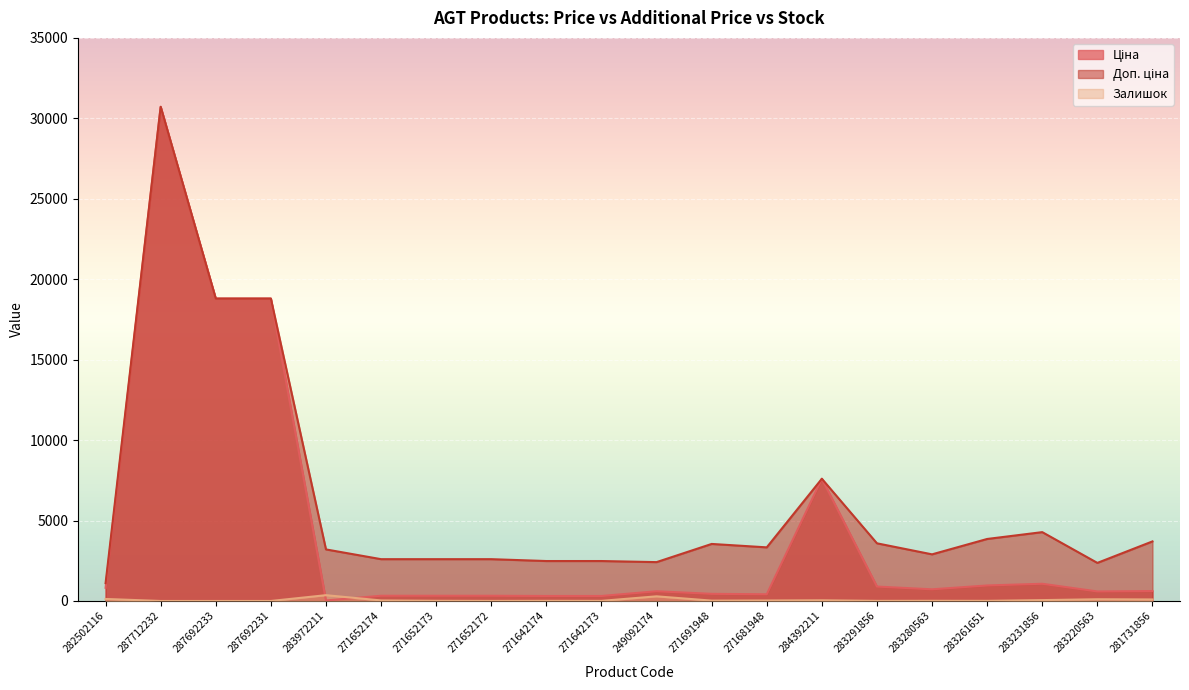

Which category has the lowest value across all series?

287712232